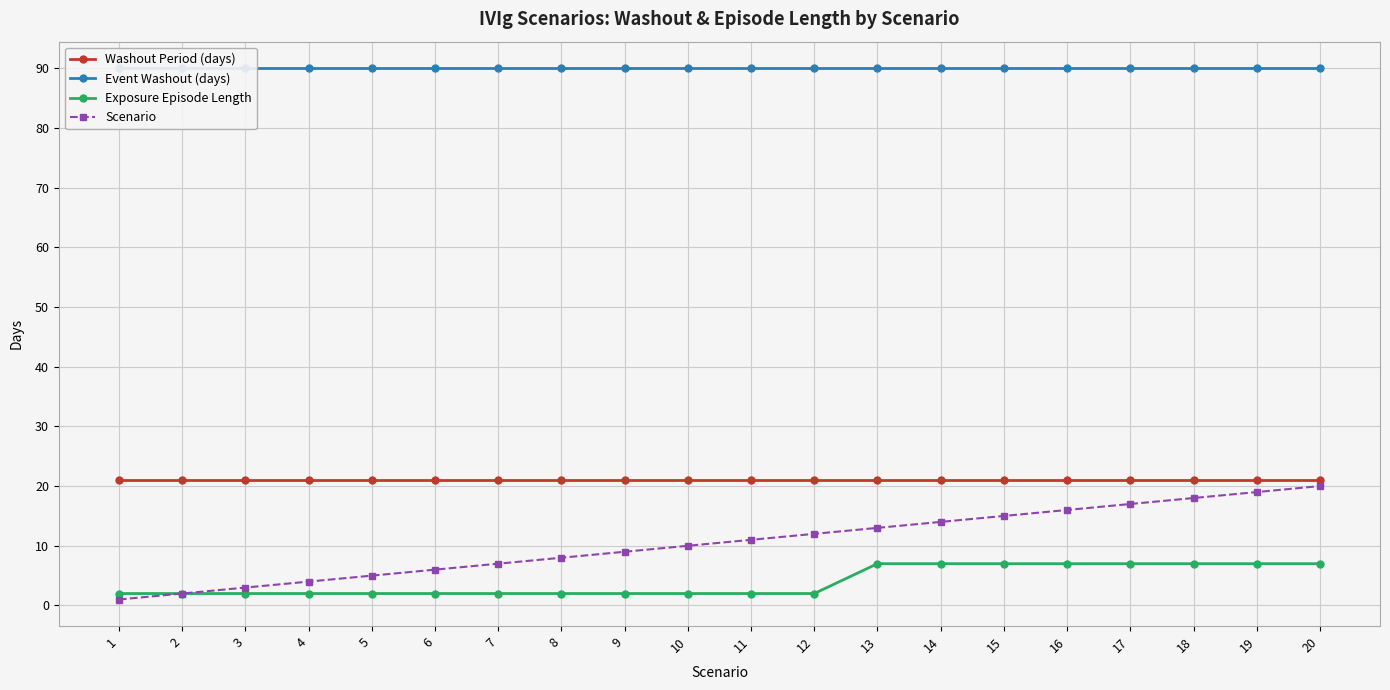

Reading left to right, list all the values displayed in this chart.

Washout Period (days): 1=21	2=21	3=21	4=21	5=21	6=21	7=21	8=21	9=21	10=21	11=21	12=21	13=21	14=21	15=21	16=21	17=21	18=21	19=21	20=21
Event Washout (days): 1=90	2=90	3=90	4=90	5=90	6=90	7=90	8=90	9=90	10=90	11=90	12=90	13=90	14=90	15=90	16=90	17=90	18=90	19=90	20=90
Exposure Episode Length: 1=2	2=2	3=2	4=2	5=2	6=2	7=2	8=2	9=2	10=2	11=2	12=2	13=7	14=7	15=7	16=7	17=7	18=7	19=7	20=7
Scenario: 1=1	2=2	3=3	4=4	5=5	6=6	7=7	8=8	9=9	10=10	11=11	12=12	13=13	14=14	15=15	16=16	17=17	18=18	19=19	20=20